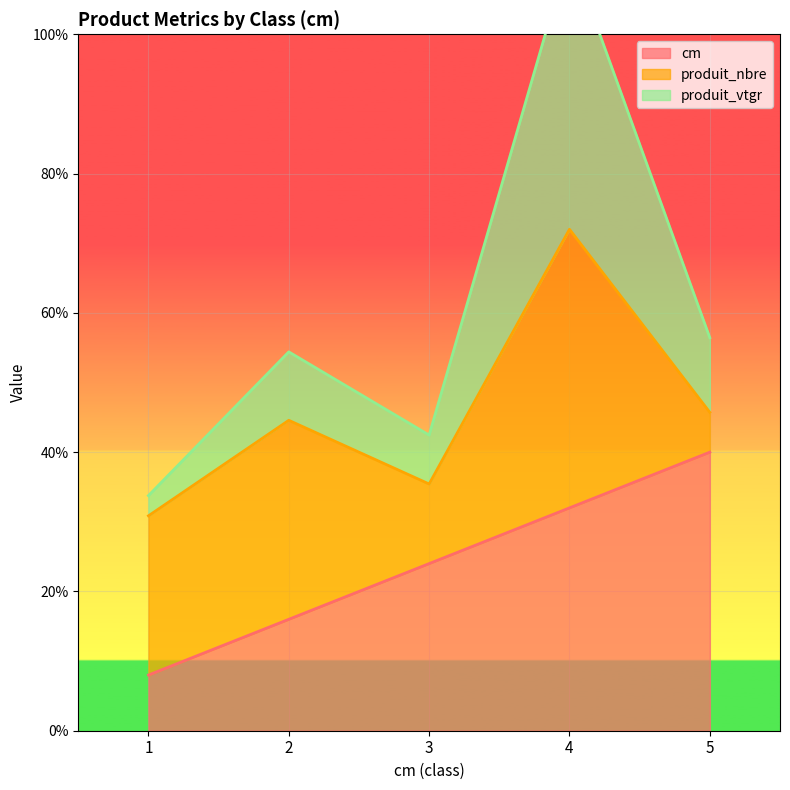

How many interior local valleys does the produit_vtgr series have?

1